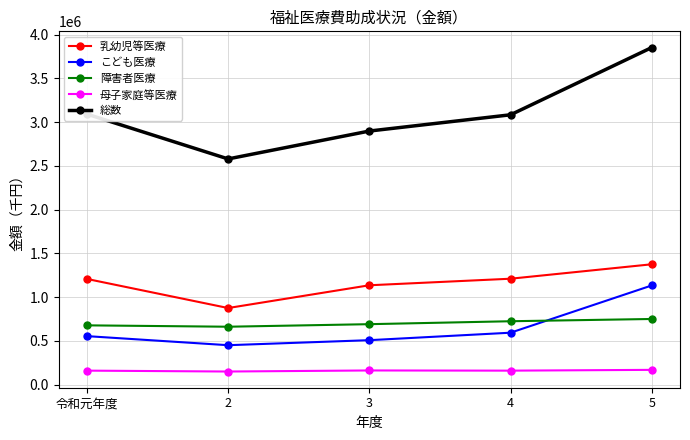

Does the chart have visible grid lines?

Yes